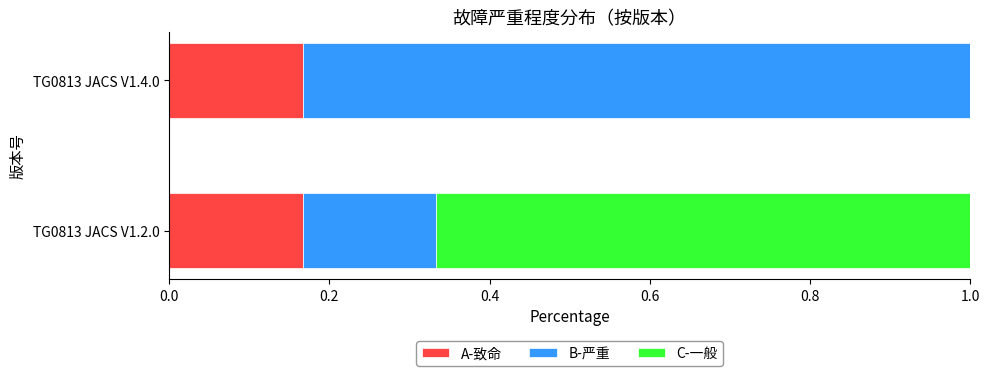

What is the total value across all series at TG0813 JACS V1.2.0?

1.0